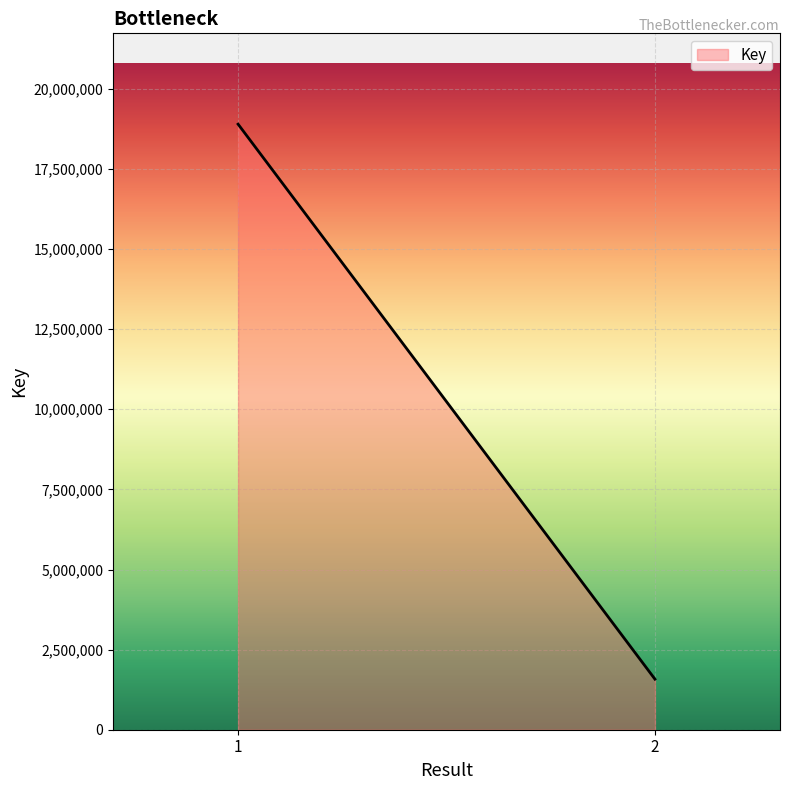

Is it true that the value at 1 is 18898277?

True